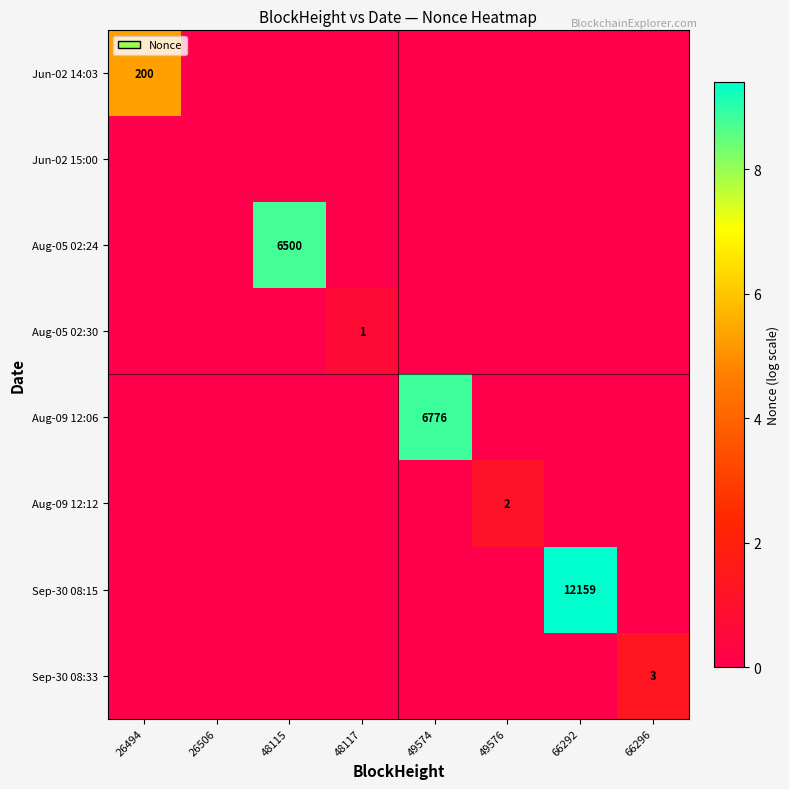

How many Sep-30 08:33 values are between 0 and 1?

7